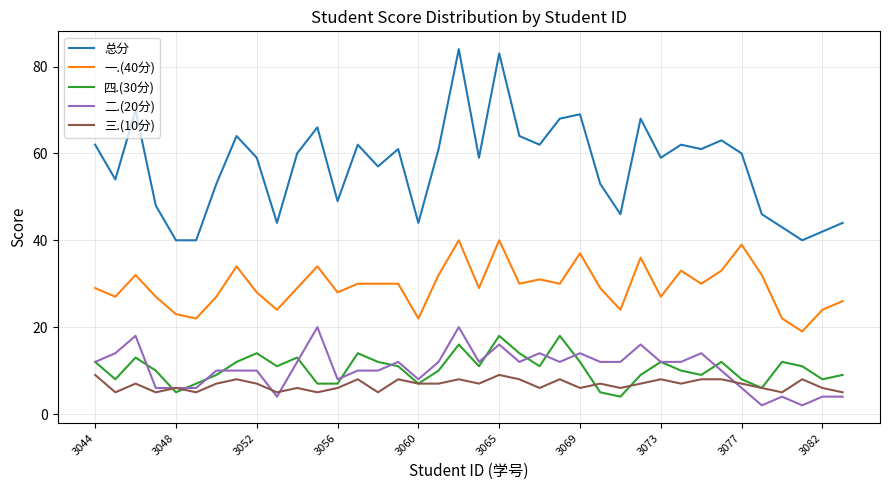

True or false: 三.(10分) has more than 2 interior local peaks.

True